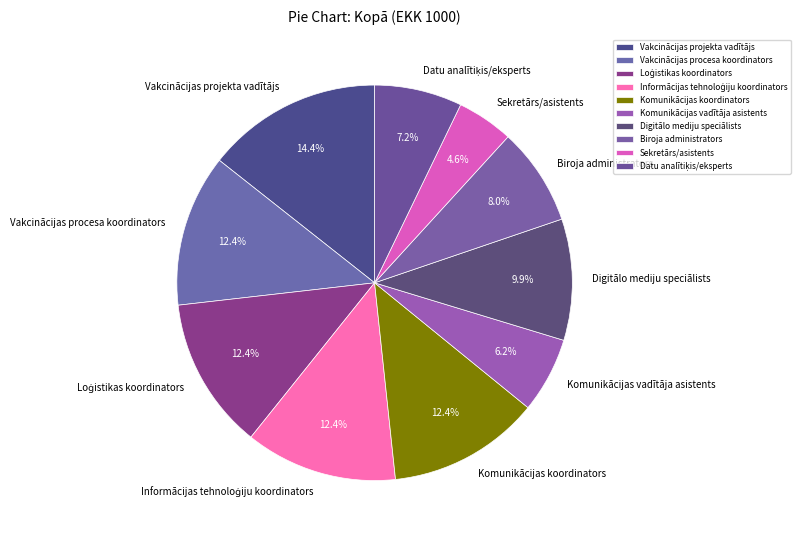

Which category has the smallest portion of the pie?

Sekretārs/asistents